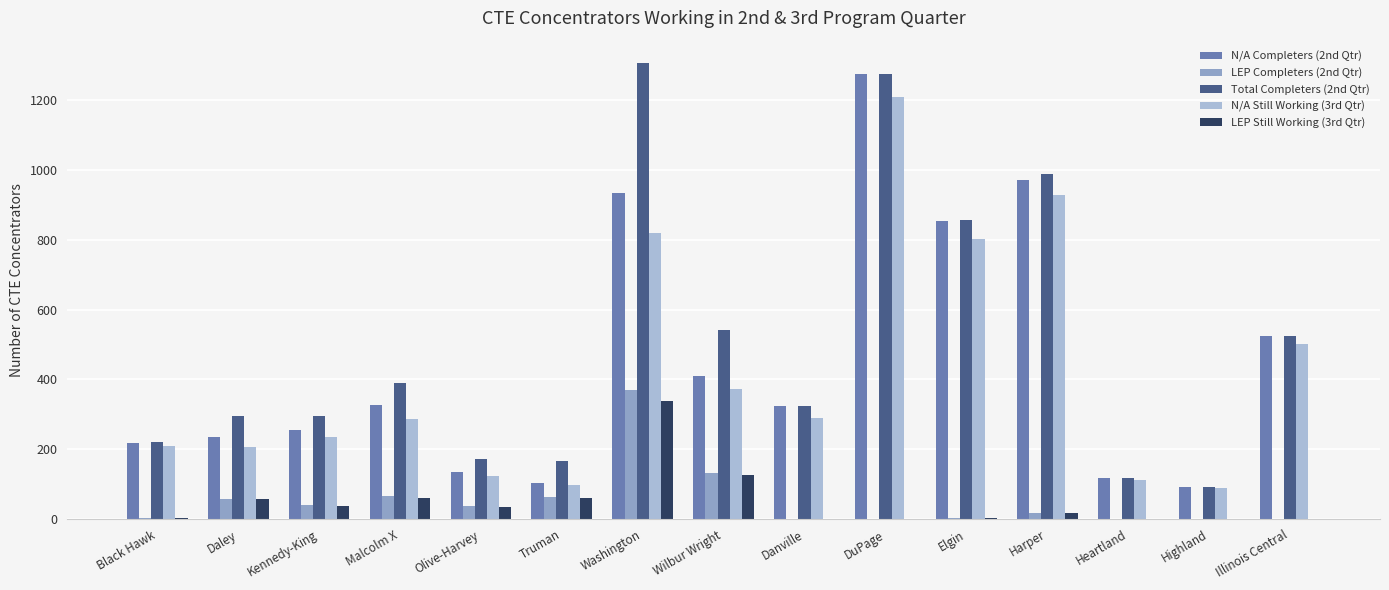

At Black Hawk, list the series in order from largest to smallest.

Total Completers (2nd Qtr), N/A Completers (2nd Qtr), N/A Still Working (3rd Qtr), LEP Completers (2nd Qtr), LEP Still Working (3rd Qtr)